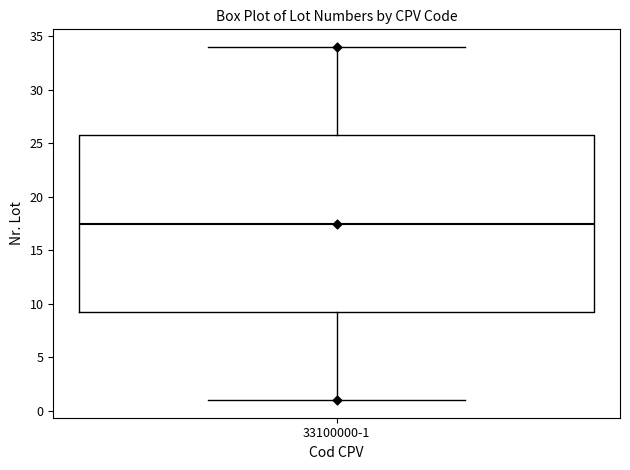

Where does the lower whisker of the box for 33100000-1 end on the y-axis? The values are not printed on the chart, so give them approximately, as read against the axis.

1.0